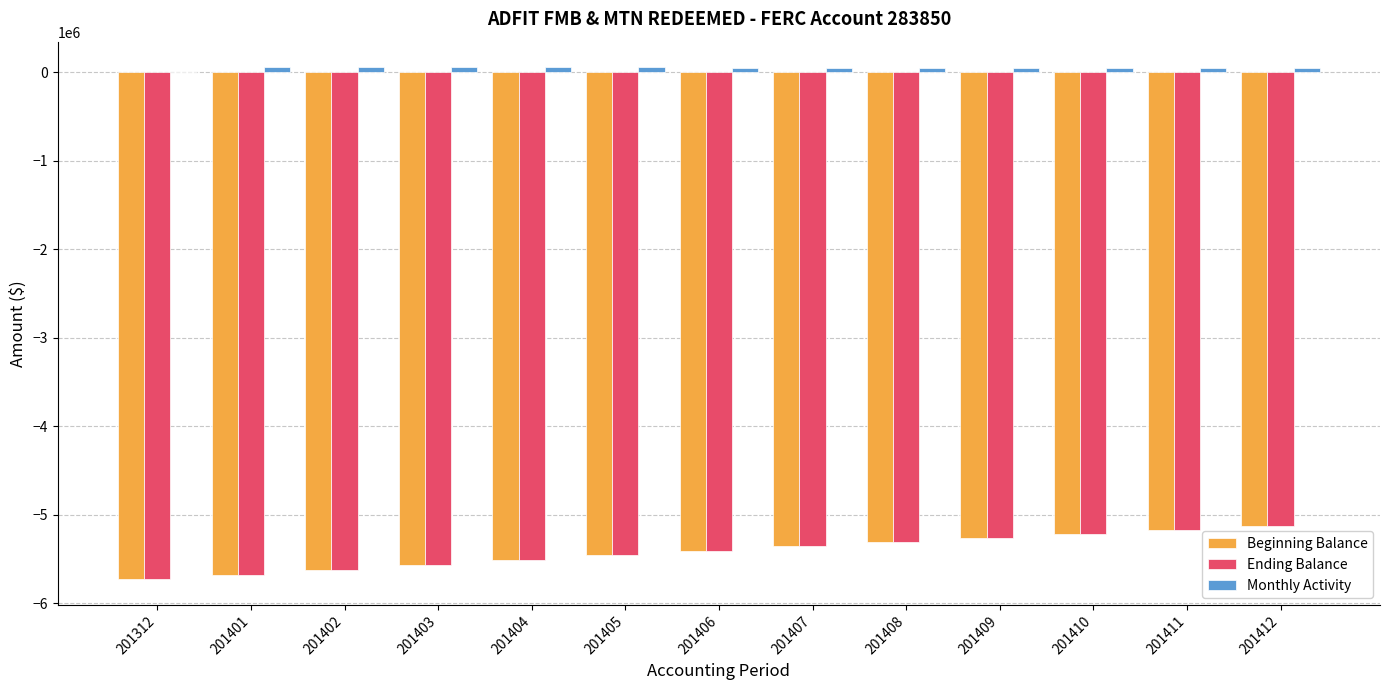

The Ending Balance series shows -8885547.2 at 201410. True or false?

False